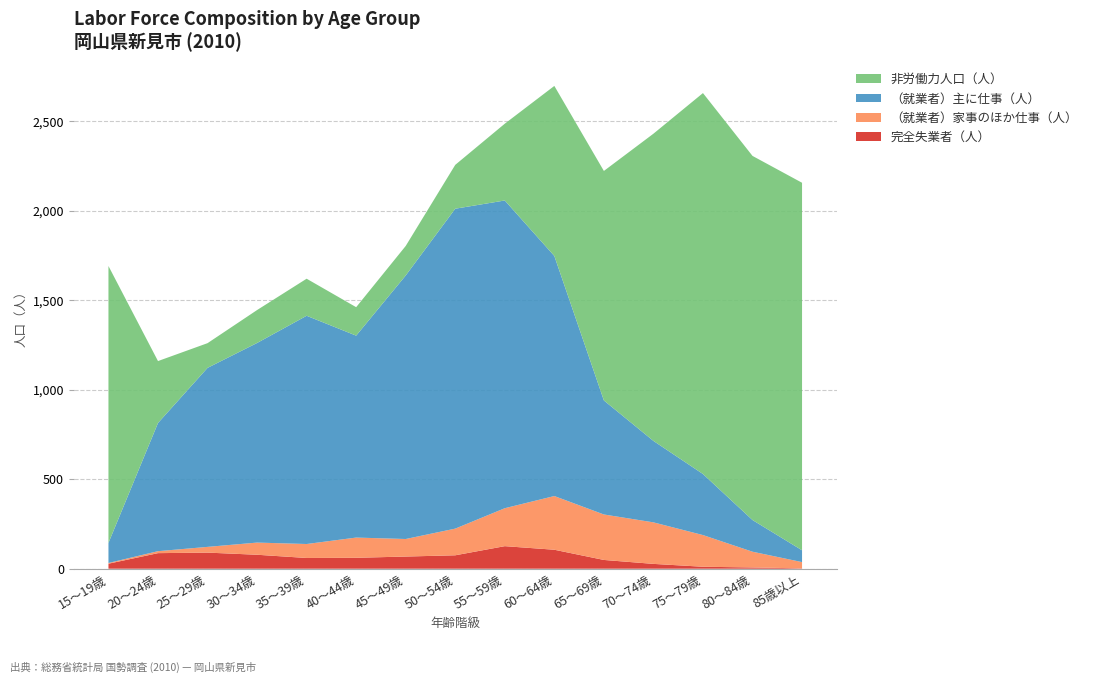

Reading left to right, list all the values displayed in this chart.

完全失業者（人）: 15～19歳=28	20～24歳=87	25～29歳=90	30～34歳=78	35～39歳=60	40～44歳=61	45～49歳=68	50～54歳=75	55～59歳=126	60～64歳=106	65～69歳=49	70～74歳=27	75～79歳=11	80～84歳=7	85歳以上=2
（就業者）家事のほか仕事（人）: 15～19歳=4	20～24歳=11	25～29歳=32	30～34歳=68	35～39歳=78	40～44歳=113	45～49歳=98	50～54歳=149	55～59歳=212	60～64歳=300	65～69歳=254	70～74歳=232	75～79歳=177	80～84歳=88	85歳以上=35
（就業者）主に仕事（人）: 15～19歳=112	20～24歳=716	25～29歳=1000	30～34歳=1115	35～39歳=1275	40～44歳=1128	45～49歳=1472	50～54歳=1787	55～59歳=1719	60～64歳=1341	65～69歳=637	70～74歳=455	75～79歳=341	80～84歳=177	85歳以上=66
非労働力人口（人）: 15～19歳=1547	20～24歳=346	25～29歳=138	30～34歳=184	35～39歳=207	40～44歳=159	45～49歳=165	50～54歳=245	55～59歳=429	60～64歳=950	65～69歳=1282	70～74歳=1716	75～79歳=2128	80～84歳=2034	85歳以上=2053